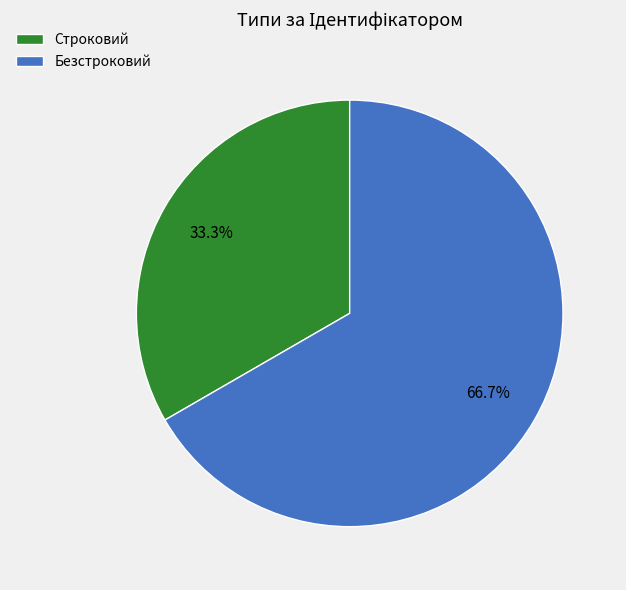

To the nearest percent, what percentage of the pie is Безстроковий?

67%